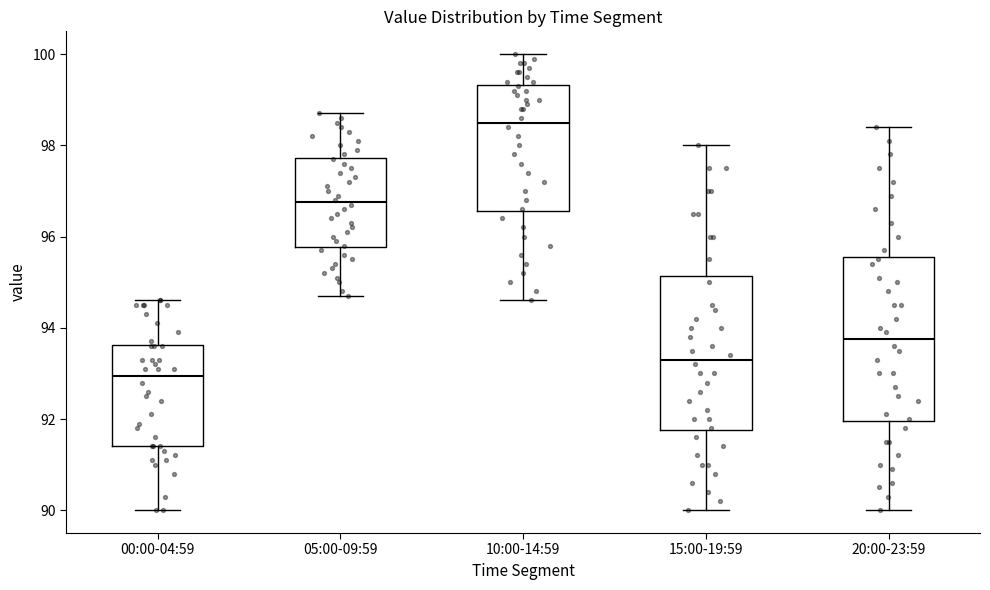

Where is the upper edge of the box for 00:00-04:59 on the y-axis? The values are not printed on the chart, so give them approximately, as read against the axis.

93.6